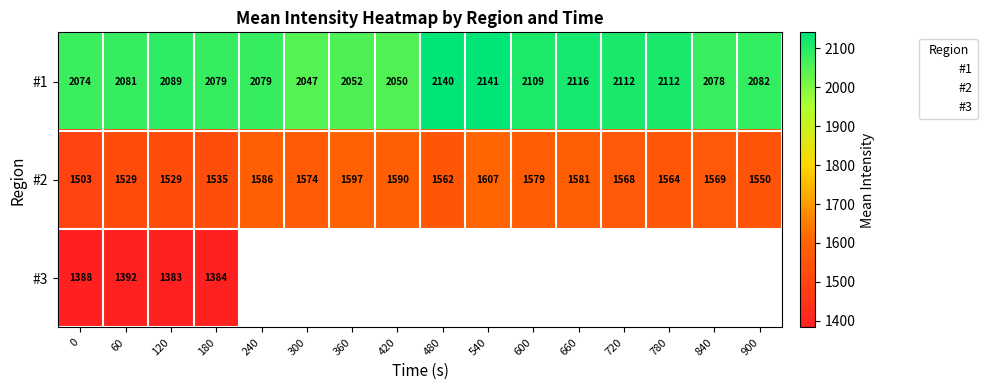

How many data points in #1 are less than 2082?

8